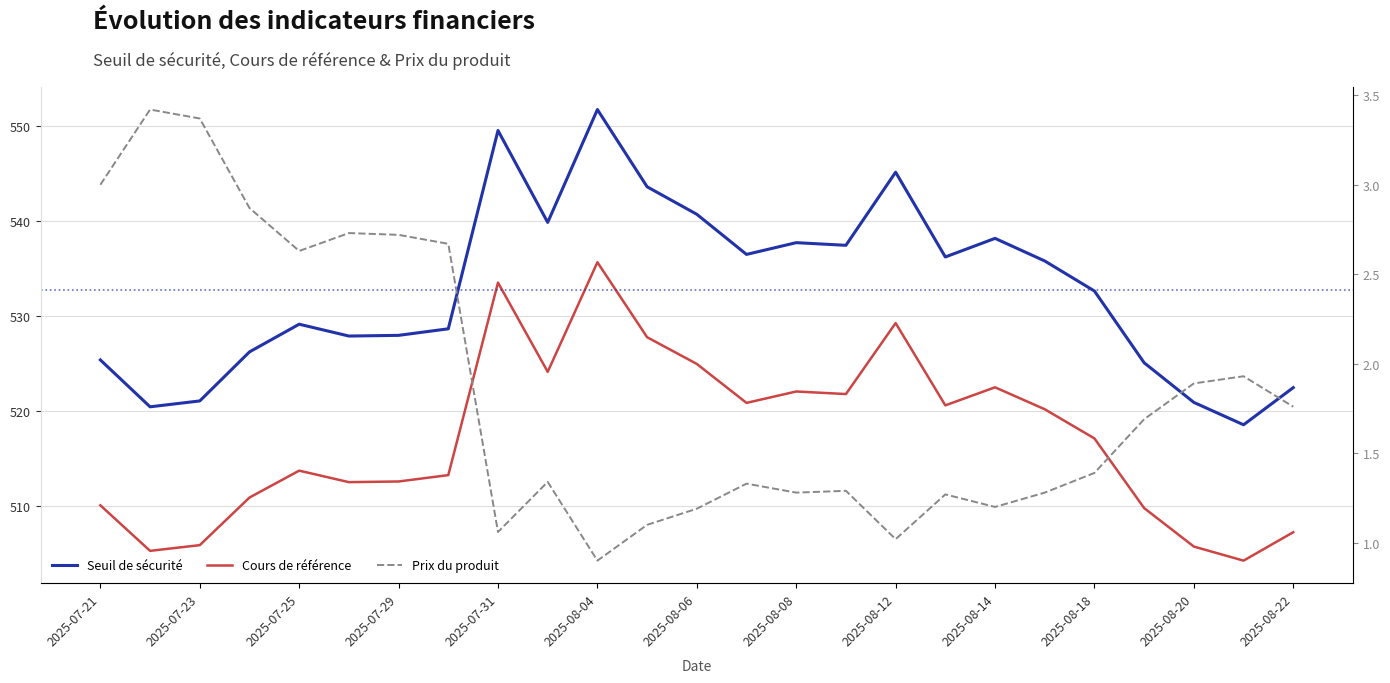

How many lines are shown in the chart?

3